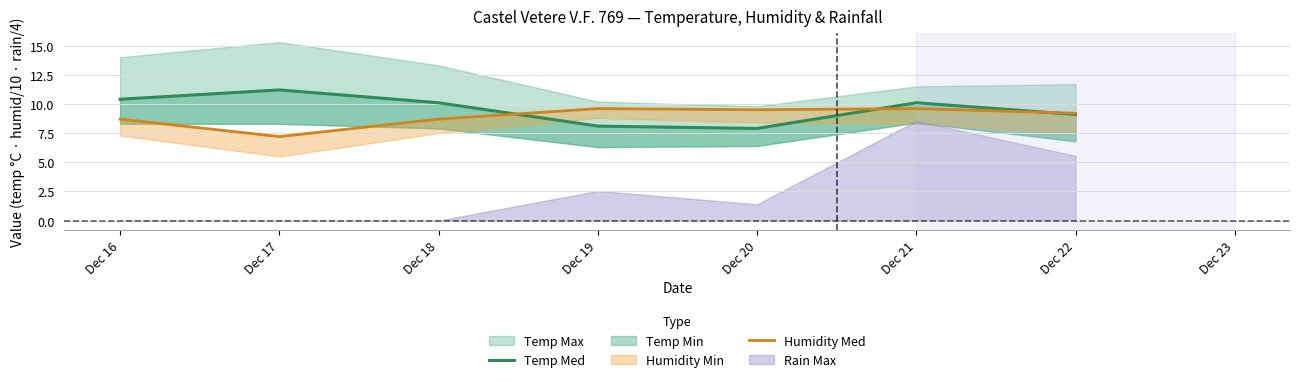

How many interior local valleys does the Humidity Med series have?

2